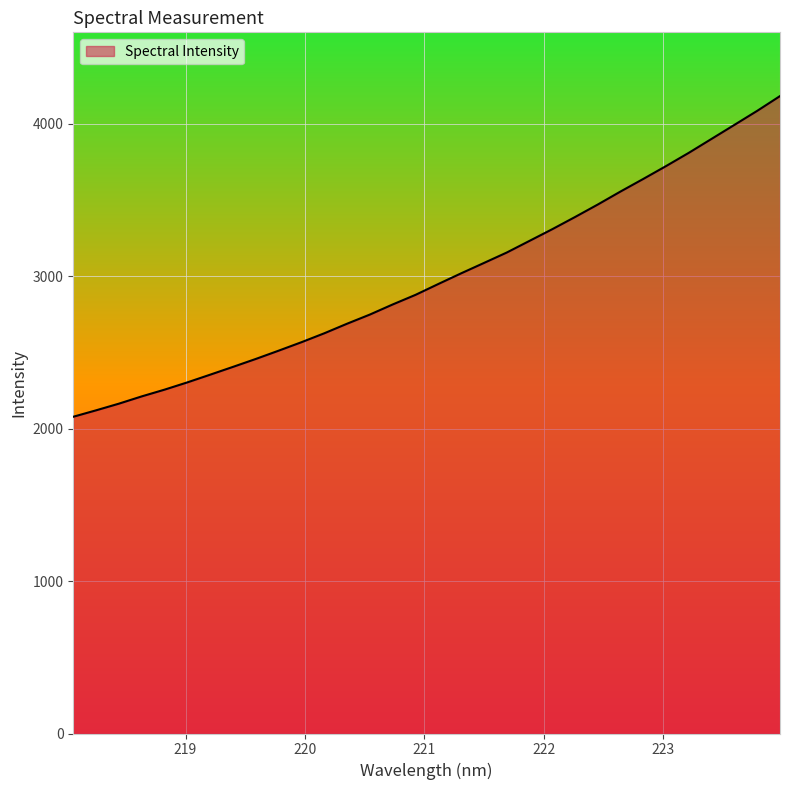

What is the sum of all values?

95700.3